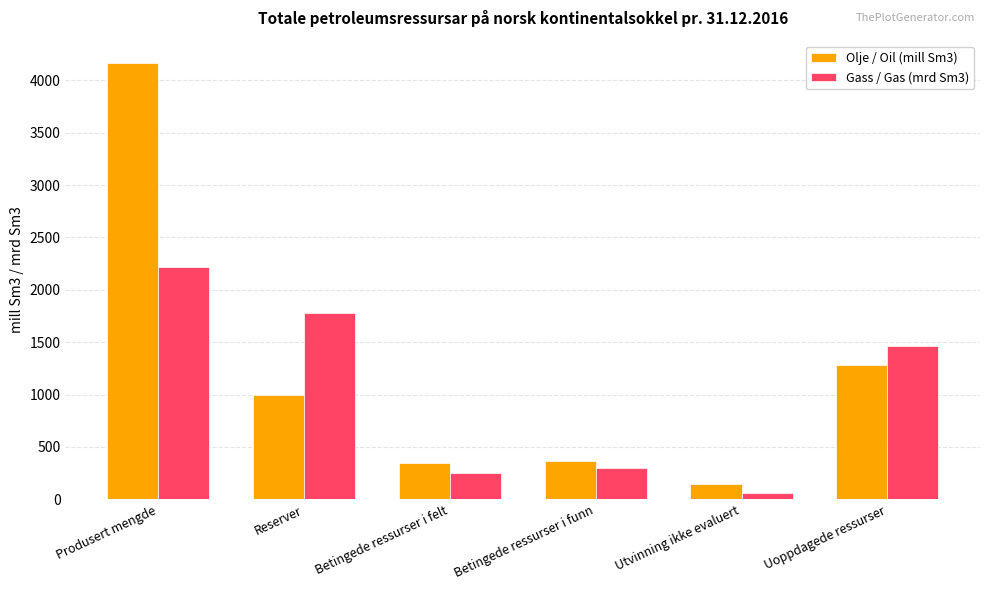

Rank the series at Betingede ressurser i funn from highest to lowest value.

Olje / Oil (mill Sm3), Gass / Gas (mrd Sm3)